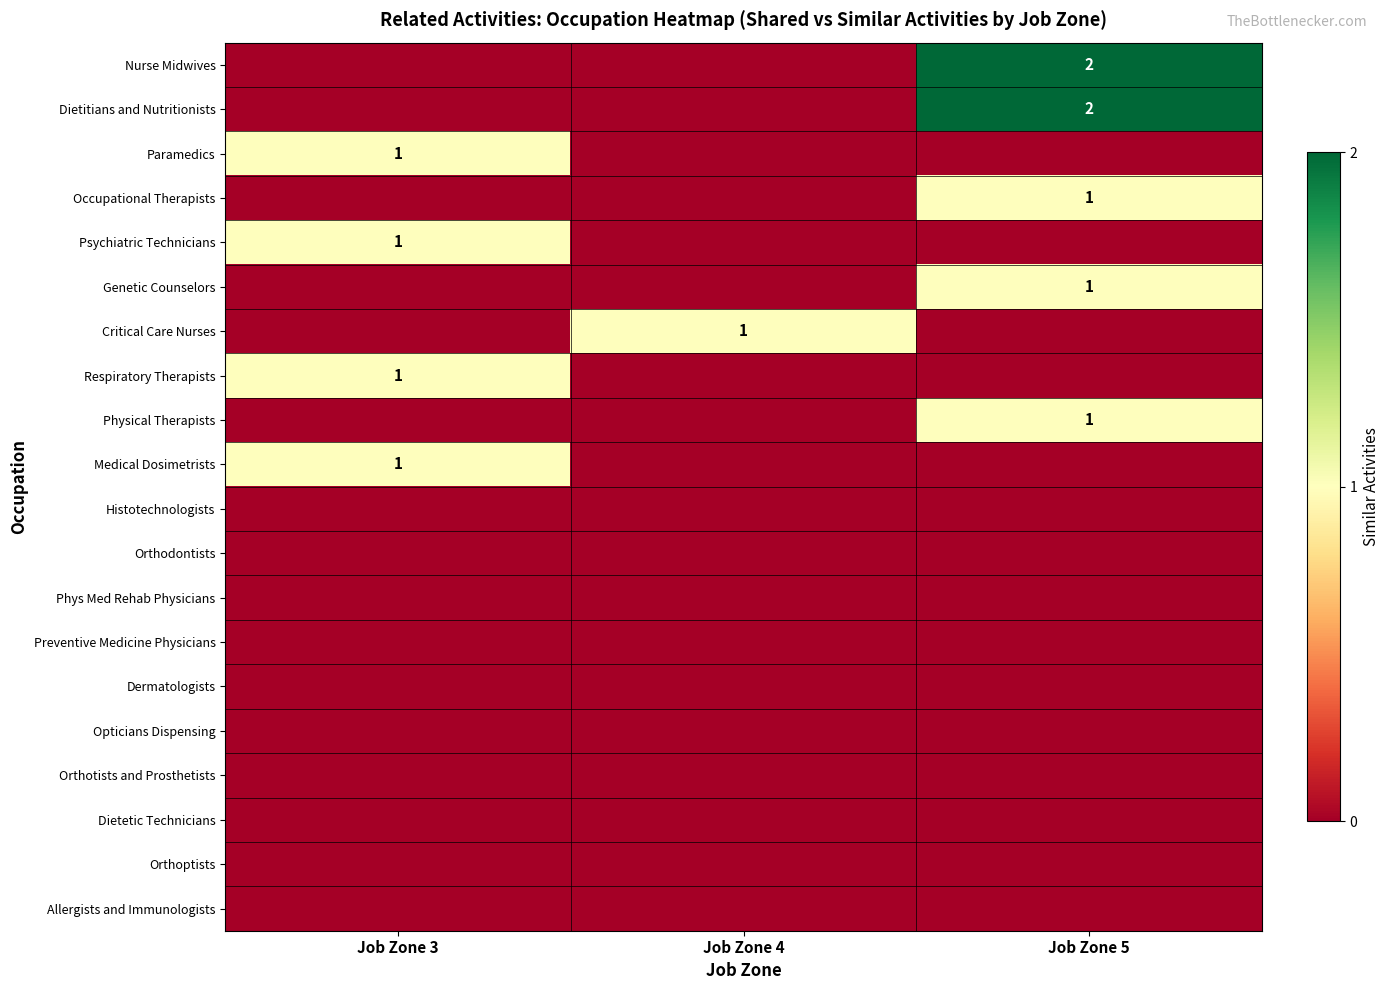

At which category is the sum across all series the highest?

Job Zone 5